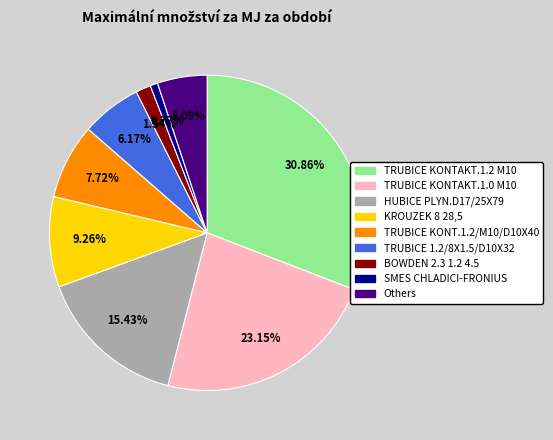

How many segments does this pie chart have?

9